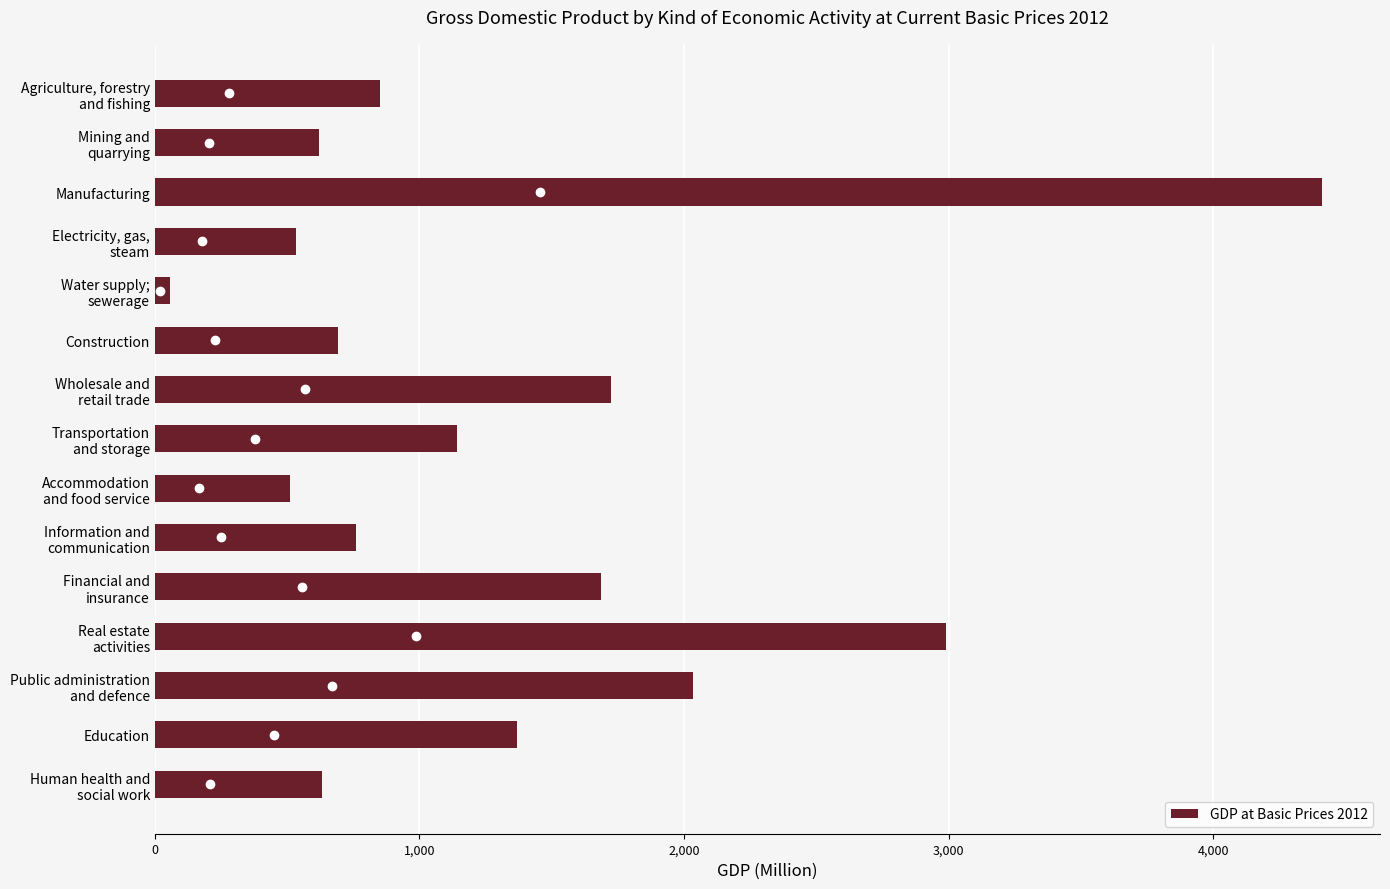

The chart shows a value of 6922.0 at Manufacturing. True or false?

False